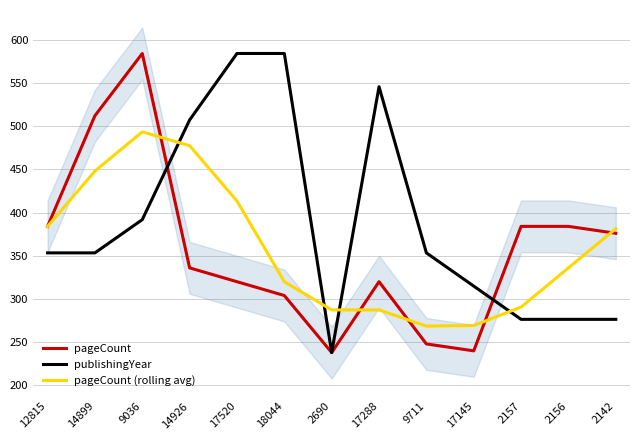

What is the difference between the maximum and second lowest values in the pageCount series?

344.0